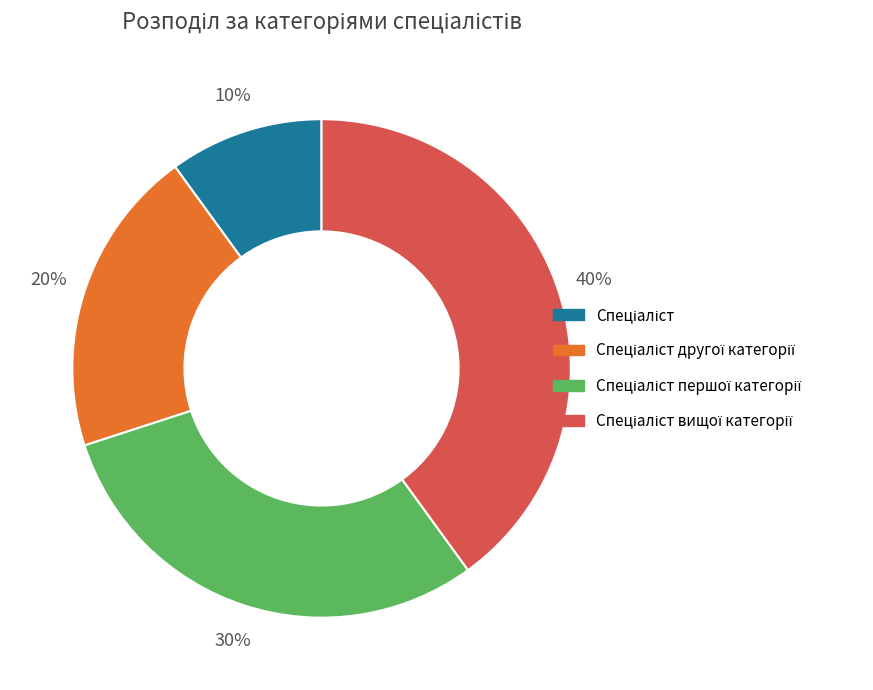

Is there a majority slice in this chart?

No